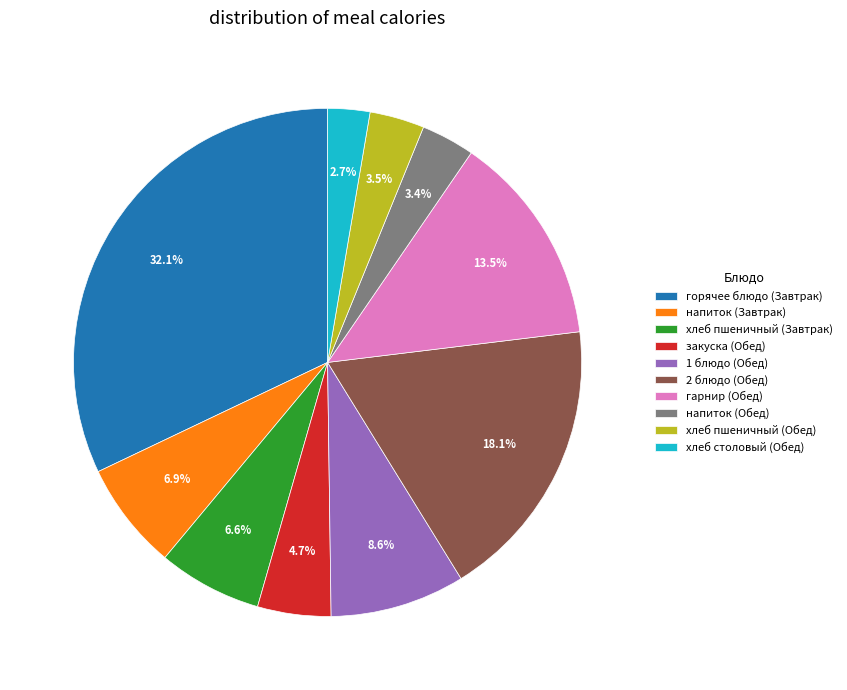

How much of the chart is everything except 1 блюдо (Обед)?

91.4%